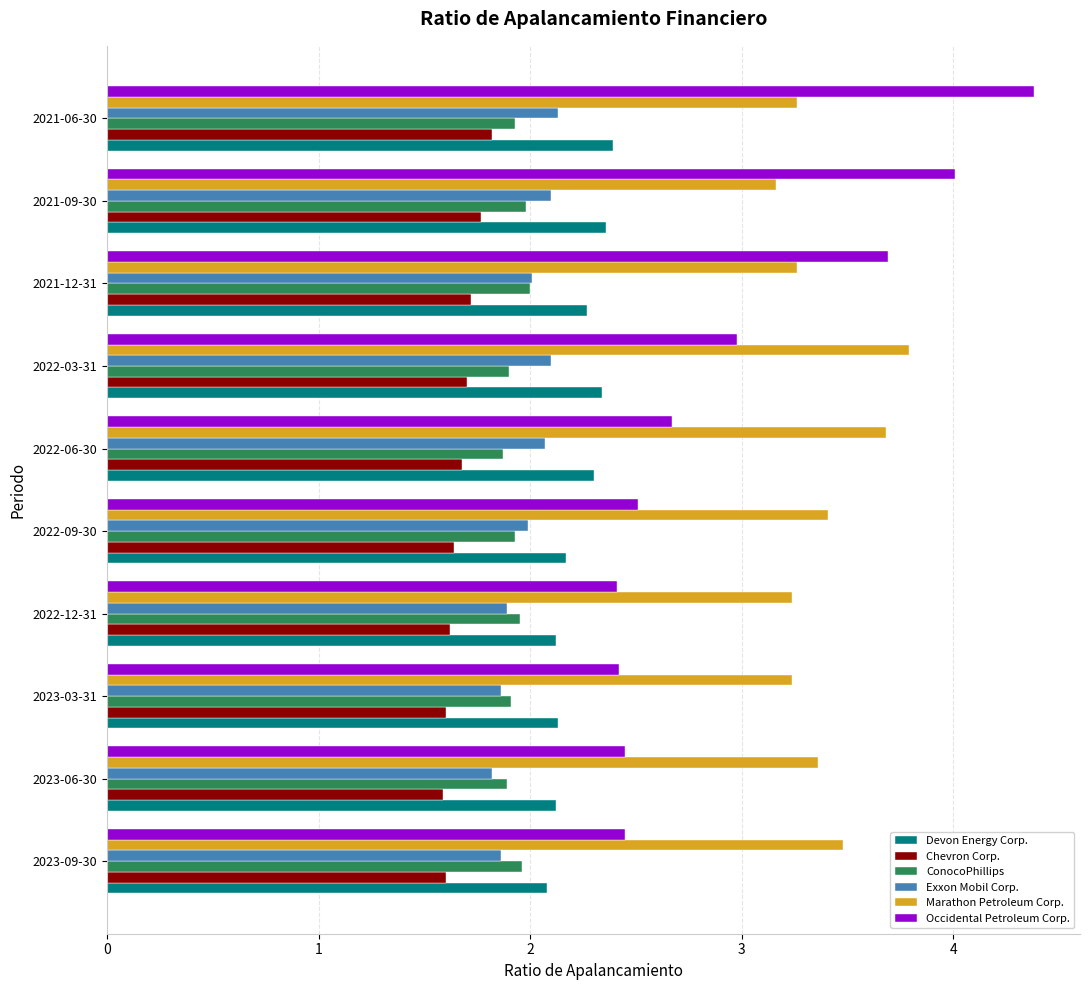

Between 2022-09-30 and 2021-06-30, which series saw the biggest shift?

Occidental Petroleum Corp.